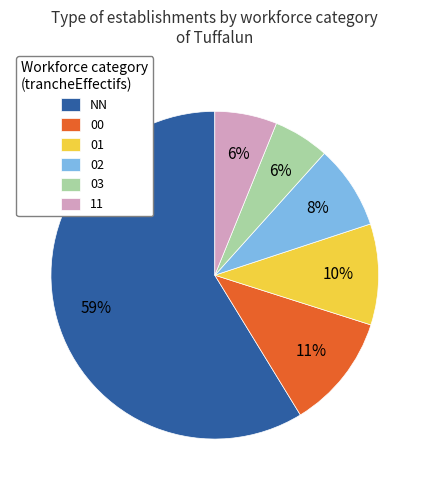

Approximately how many times larger is the value at 02 compared to 01?

0.8